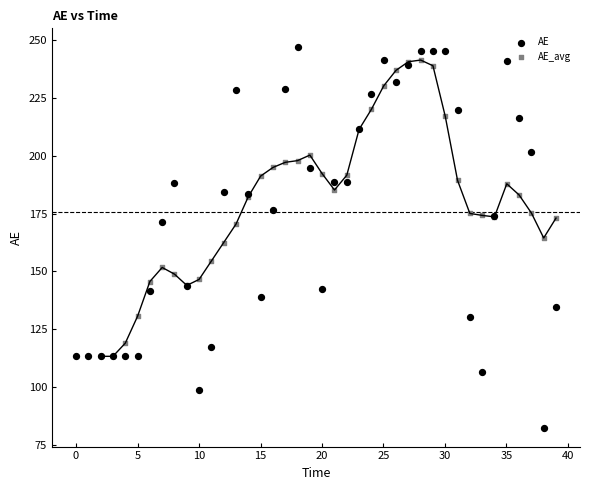

Which series reaches the minimum Y coordinate?

AE